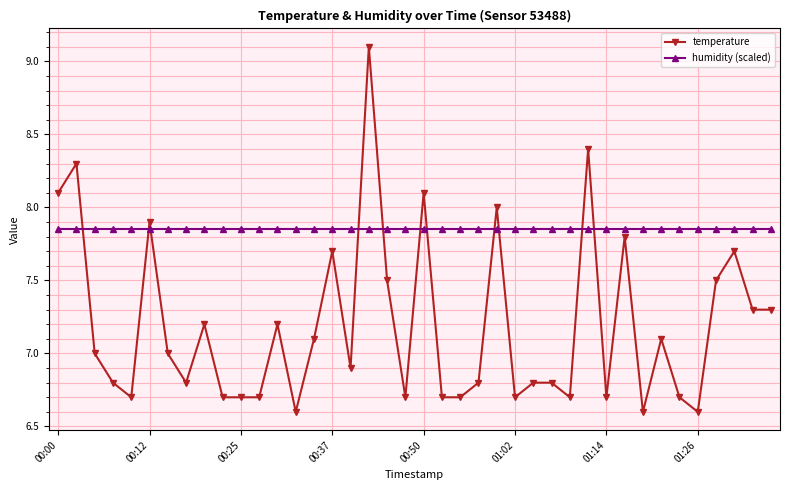

Which series has the largest range (max minus min)?

temperature